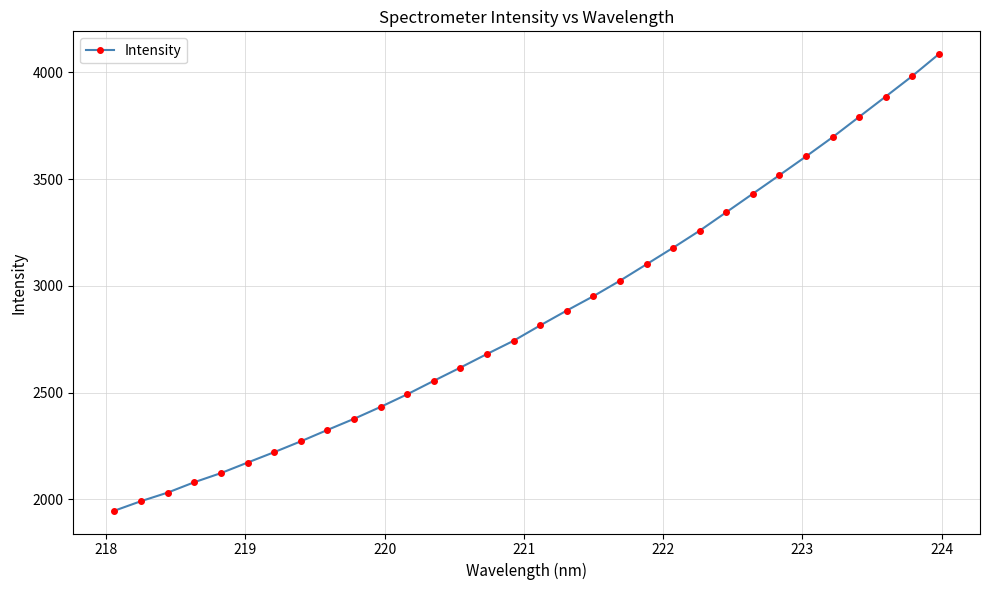

What is the sum of all values?

91611.0